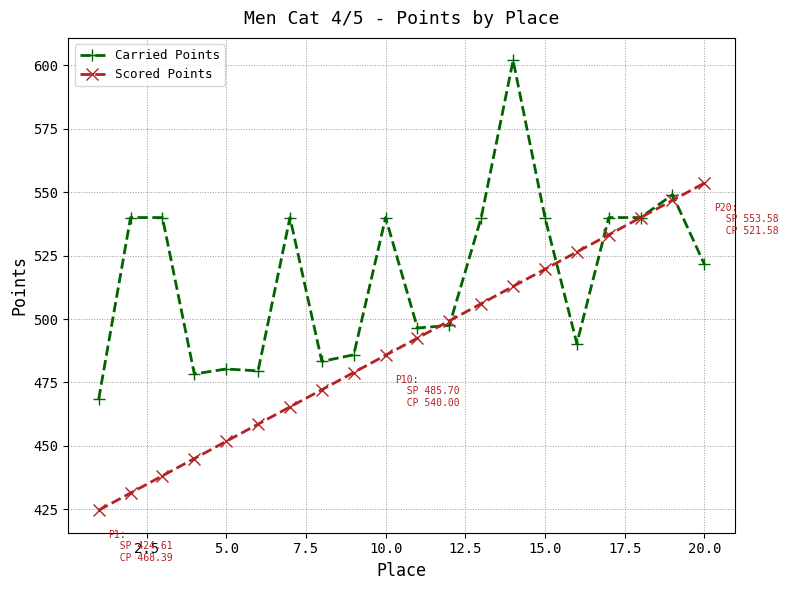

What is the value of the Scored Points point at the 19th from the left?

546.8